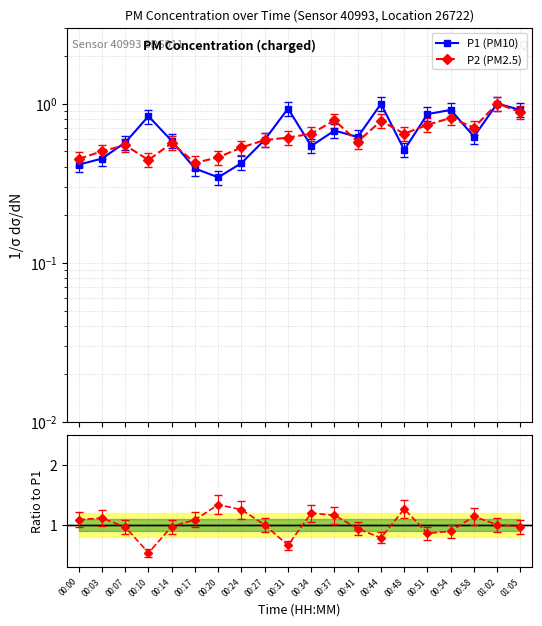

What is the difference between the P2/P1 ratio values at 00:14 and 00:00?

0.1